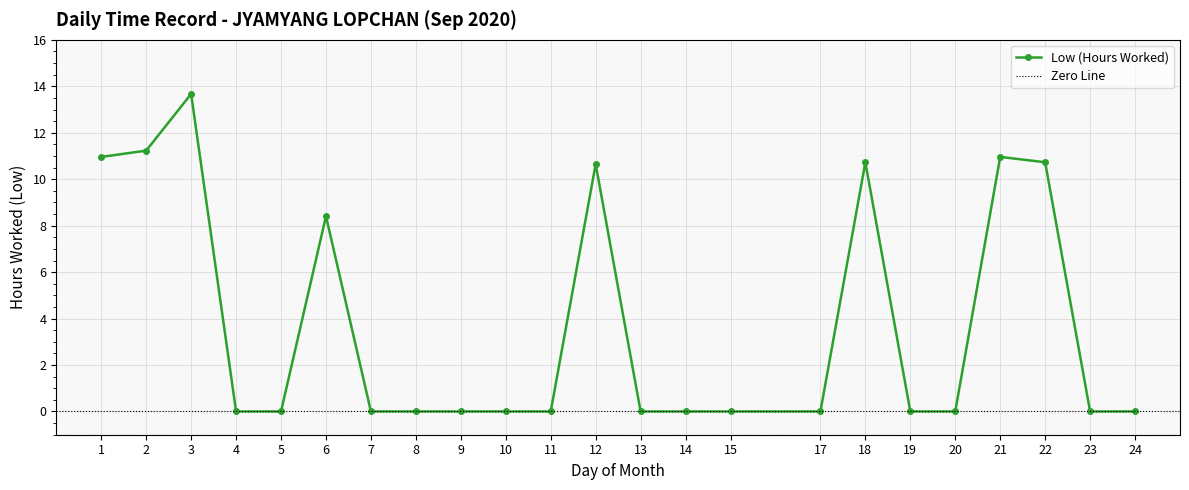

Rank the categories by value from highest to lowest.

3, 2, 1, 21, 18, 22, 12, 6, 4, 5, 7, 8, 9, 10, 11, 13, 14, 15, 17, 19, 20, 23, 24